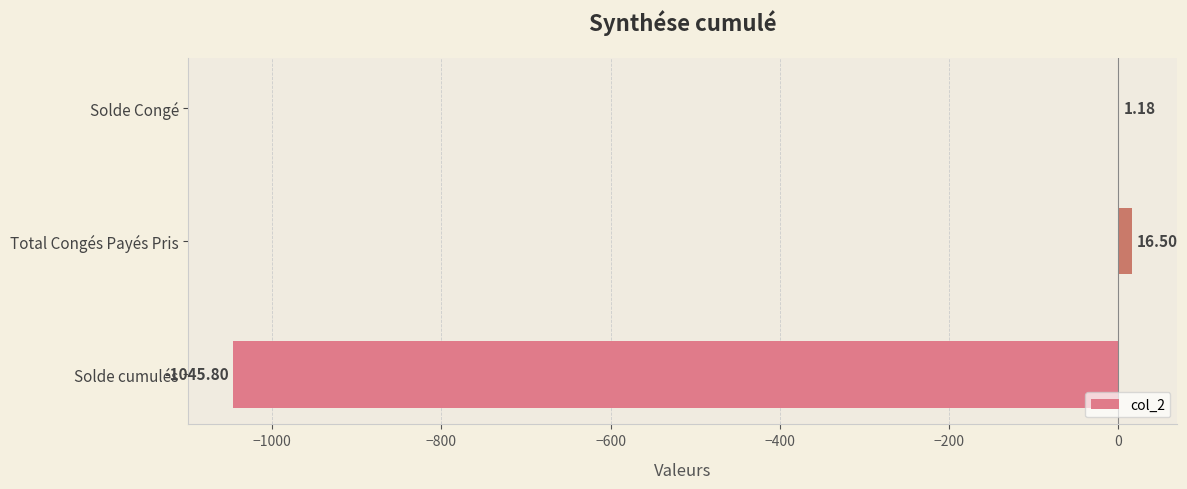

What is the change in value from Total Congés Payés Pris to Solde Congé?

-15.3